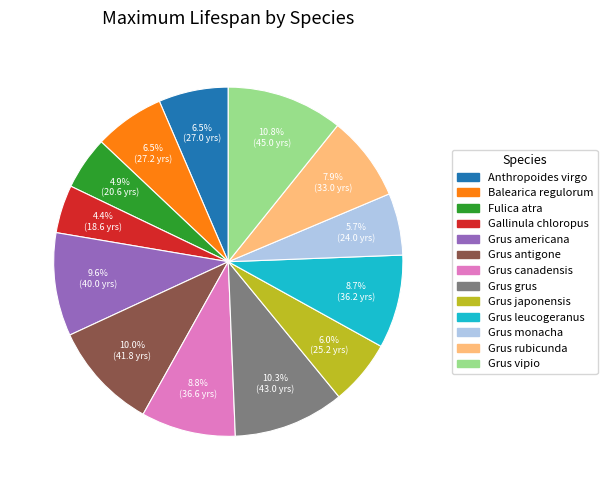

Does Grus vipio represent more than half of the total?

No